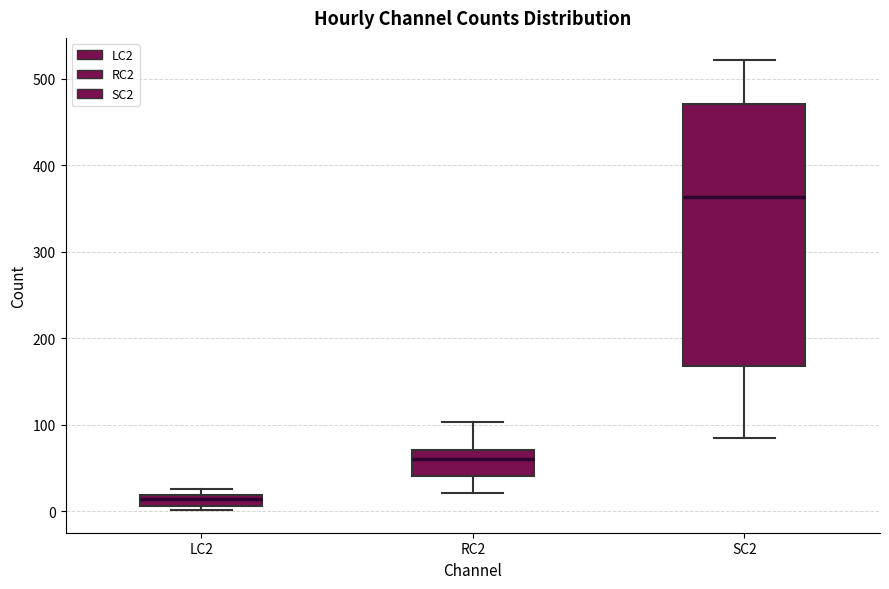

Where is the lower edge of the box for SC2 on the y-axis? The values are not printed on the chart, so give them approximately, as read against the axis.

170